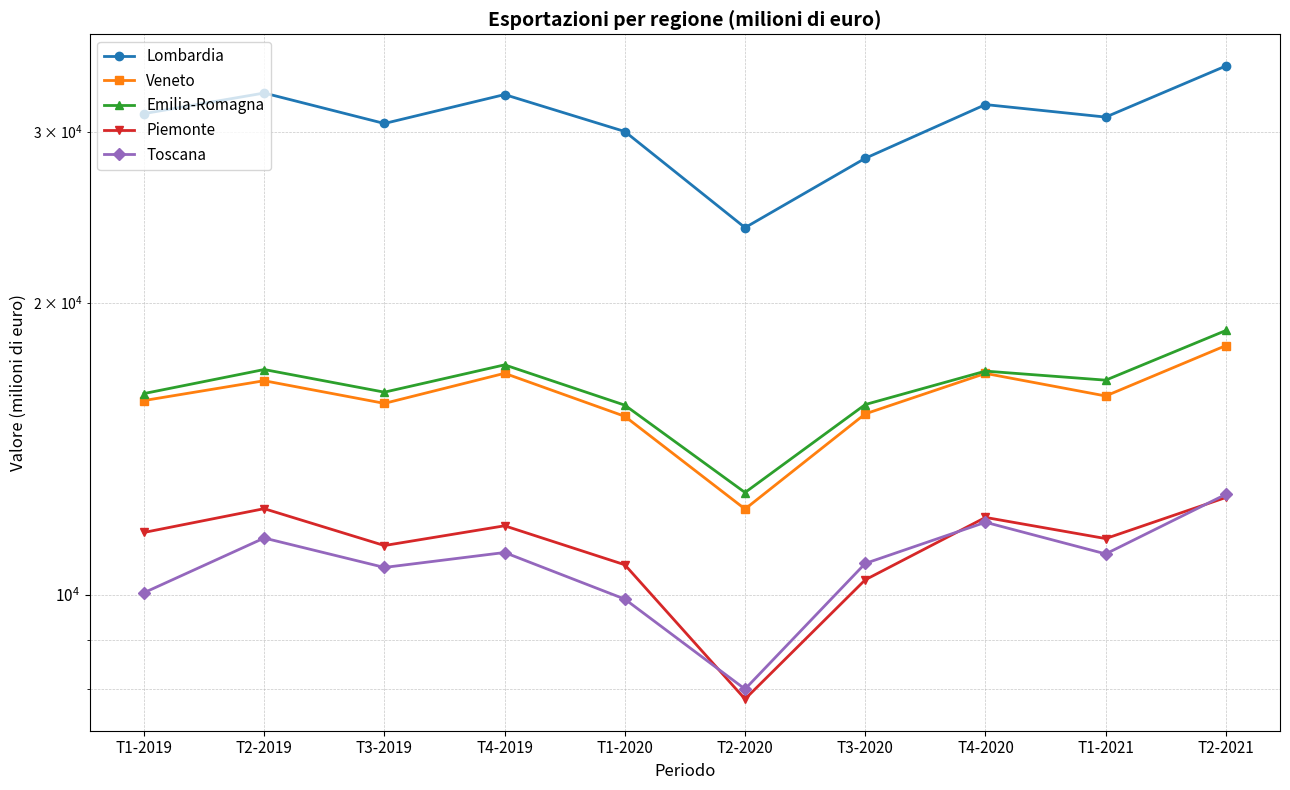

What are all the series names shown in the legend?

Lombardia, Veneto, Emilia-Romagna, Piemonte, Toscana